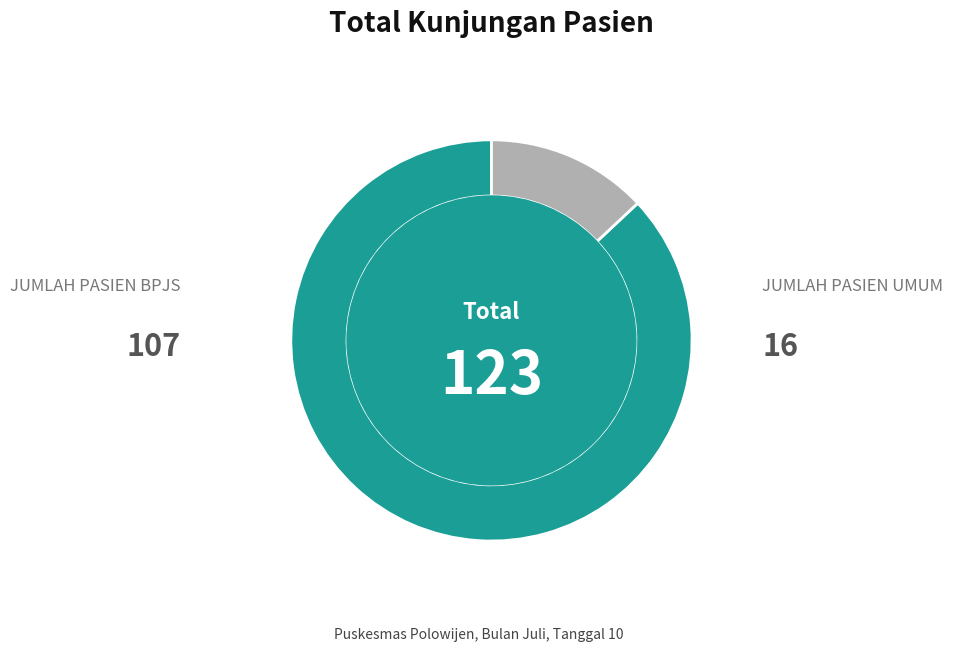

Is there a majority slice in this chart?

Yes